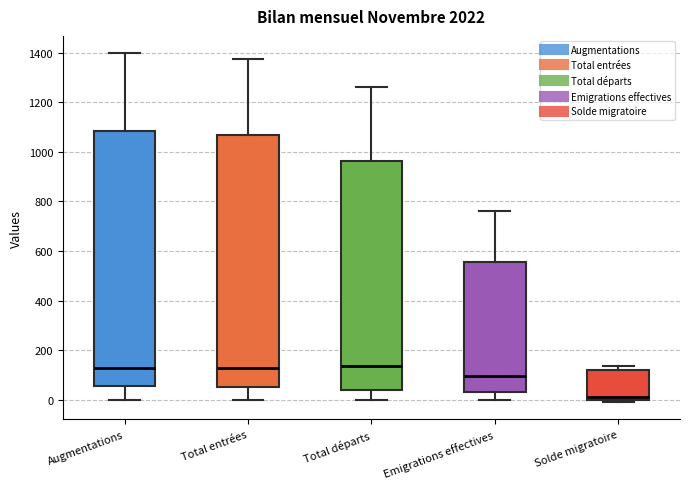

Reading left to right, transcribe this box plot: for each box, give where its median line is, the range the box spans, and where its two whiskers end, as read against the y-axis. The values are not printed on the chart, so give them approximately, as read against the axis.

Augmentations: median 140, box 60 to 1080, whiskers 0 to 1400
Total entrées: median 120, box 60 to 1060, whiskers 0 to 1380
Total départs: median 140, box 40 to 960, whiskers 0 to 1260
Emigrations effectives: median 100, box 40 to 560, whiskers 0 to 760
Solde migratoire: median 20, box 0 to 120, whiskers 0 (just below the box's lower edge) to 140